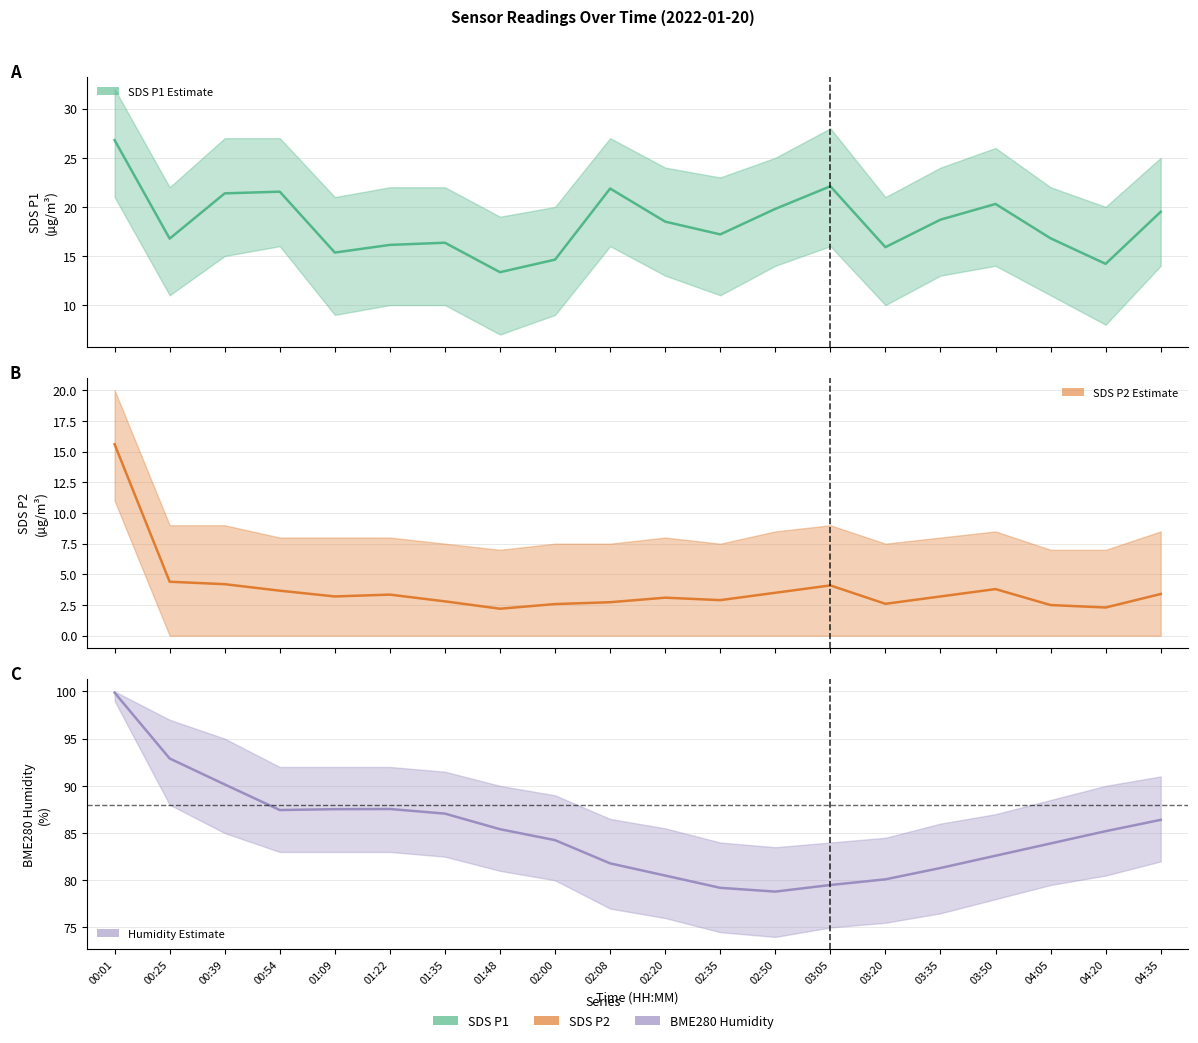

How many interior local valleys does the BME280_humidity series have?

2